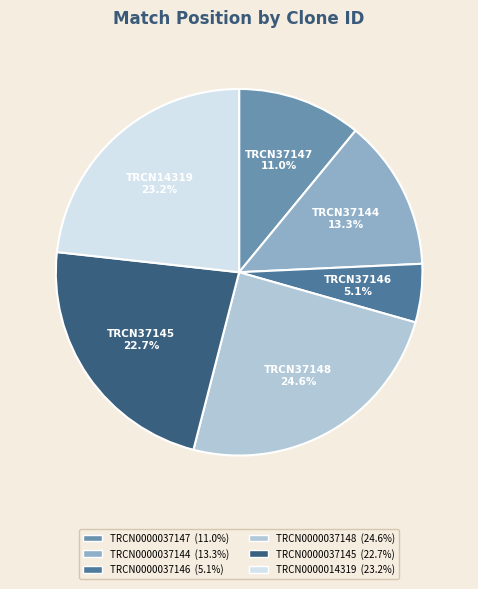

What is the smallest slice in the pie chart?

TRCN0000037146